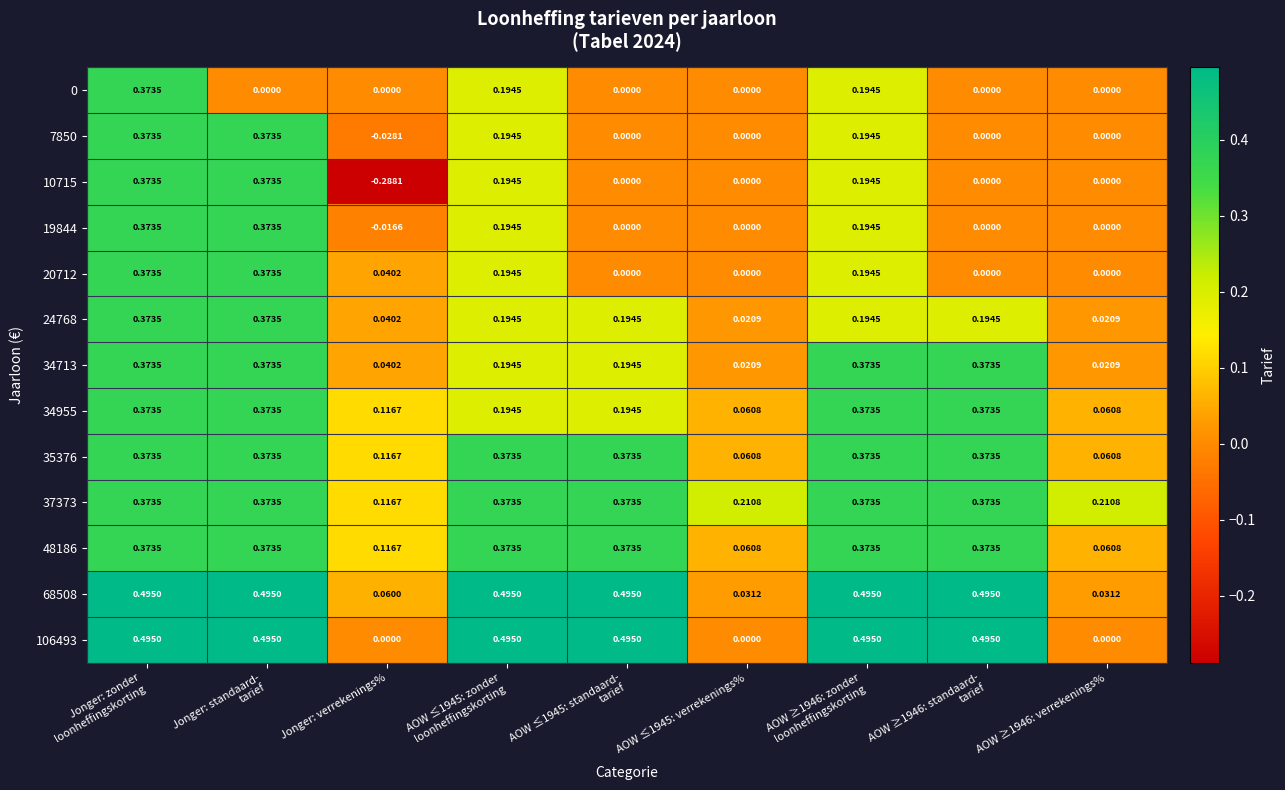

At which label does 19844 reach its minimum?

Jonger: verrekenings%